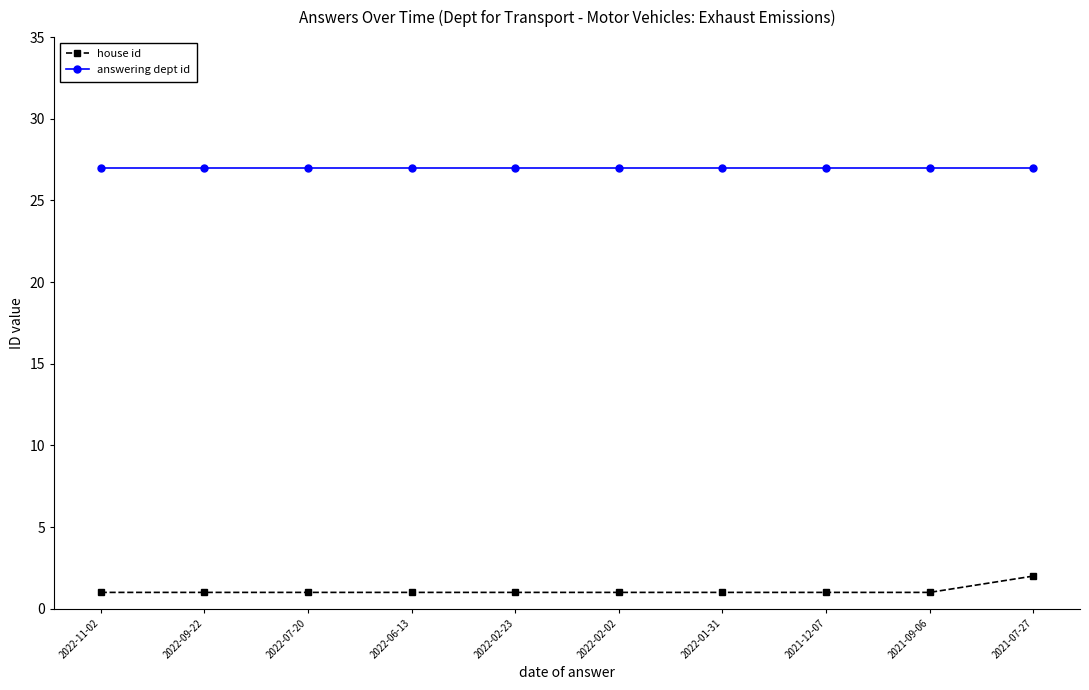

What is the spread (max minus min) of values at 2021-09-06?

26